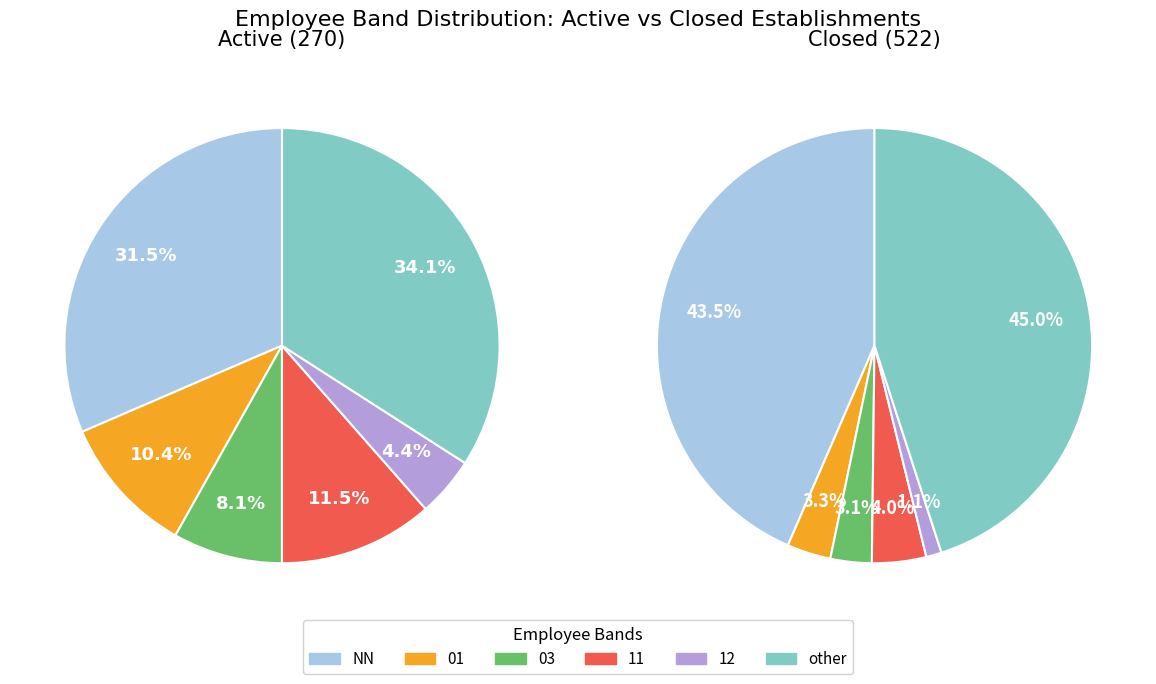

True or false: 03 accounts for 1% of the total.

False